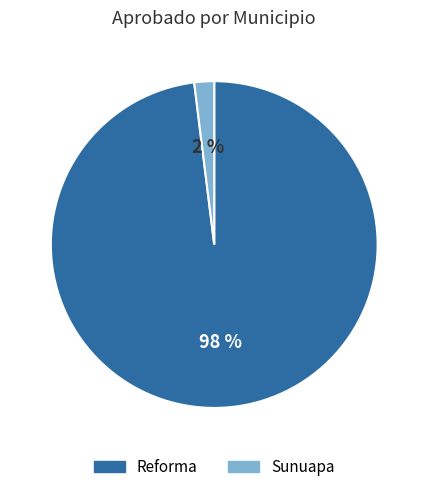

Rank the categories by value from highest to lowest.

Reforma, Sunuapa